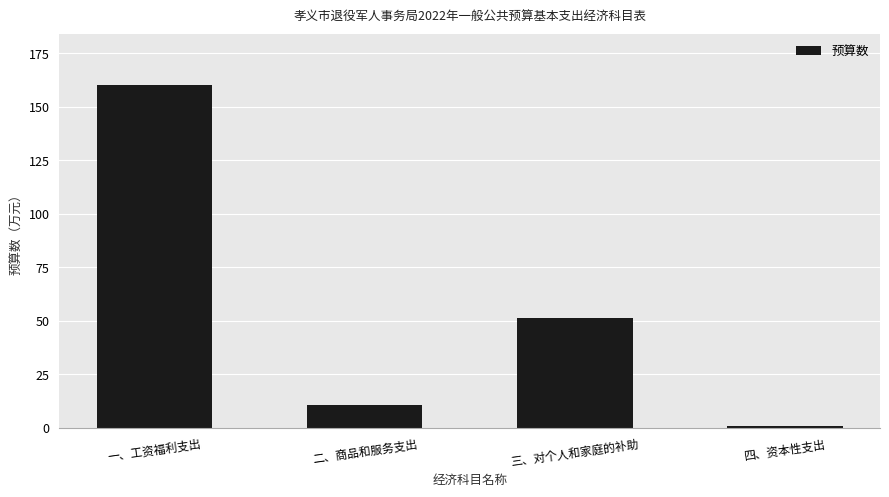

What is the average value?

55.7